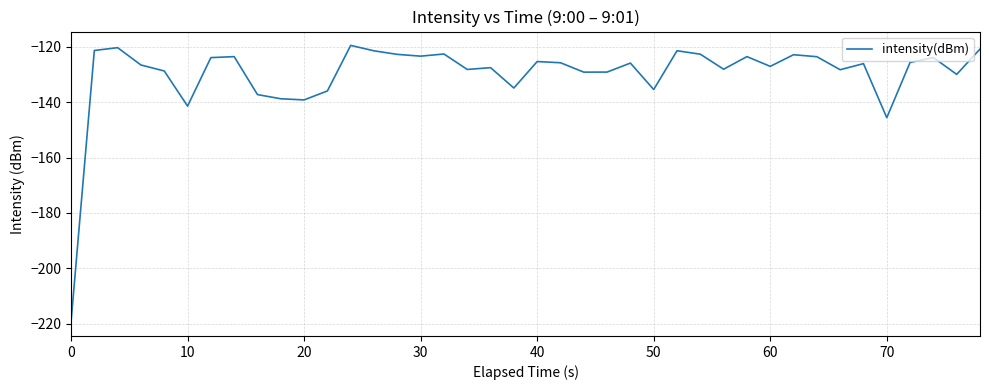

What is the difference between the maximum and minimum values?

99.8